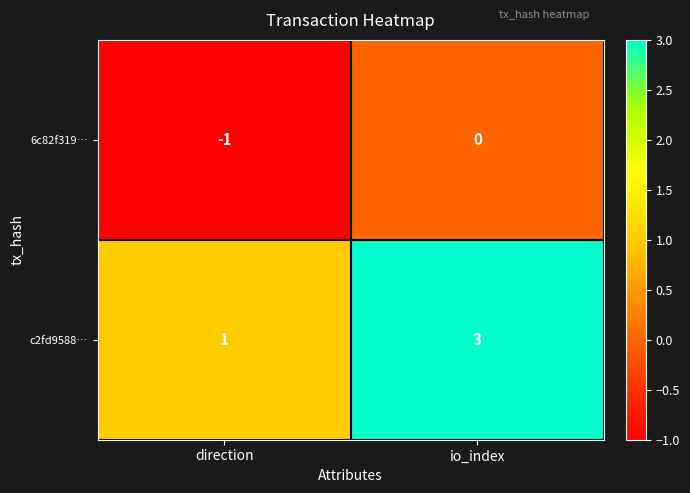

Rank the series by their maximum value, from lowest to highest.

6c82f319…, c2fd9588…